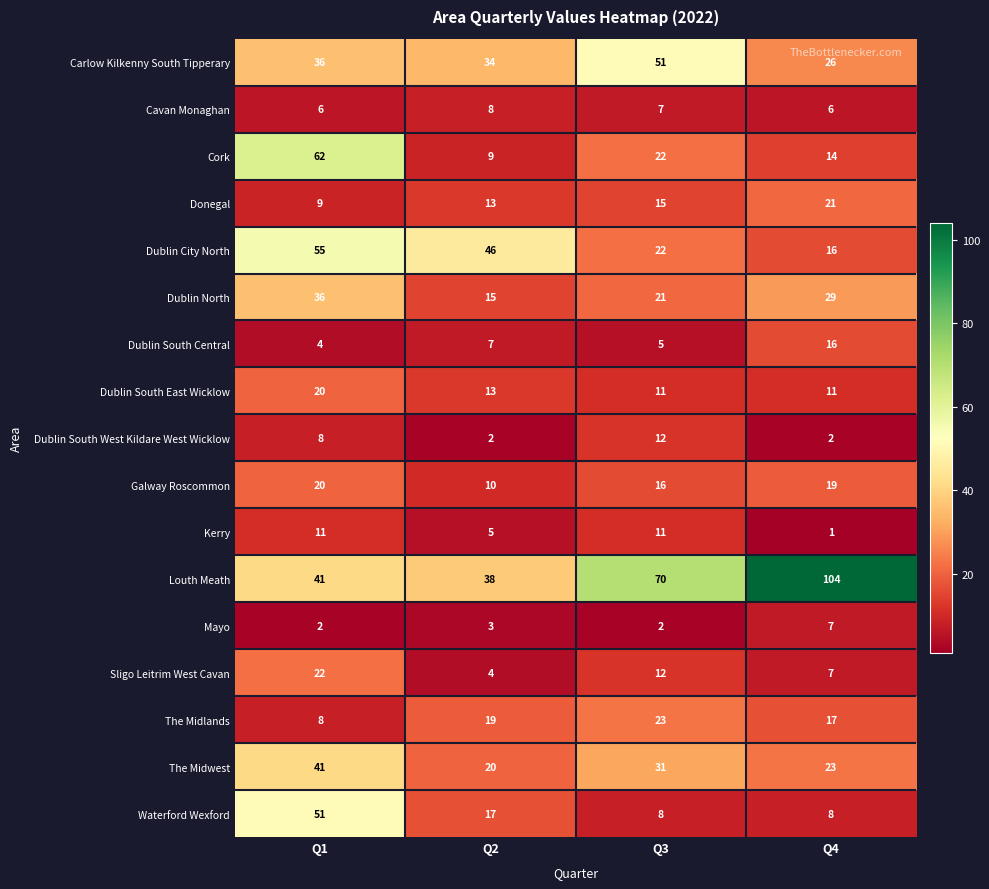

Which series changed the most between Q2 and Q4?

Louth Meath